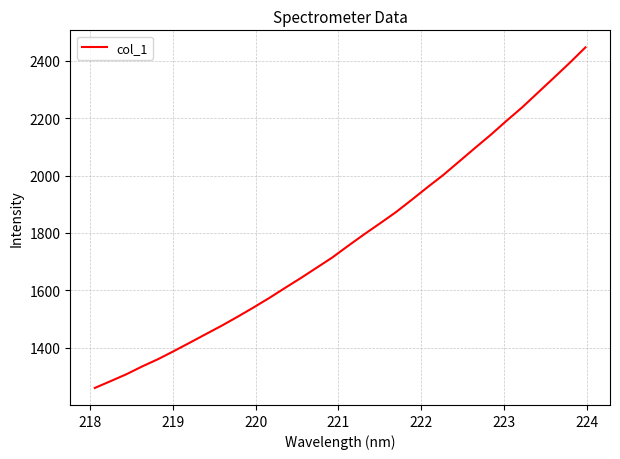

What is the difference between the maximum and minimum values?

1185.0